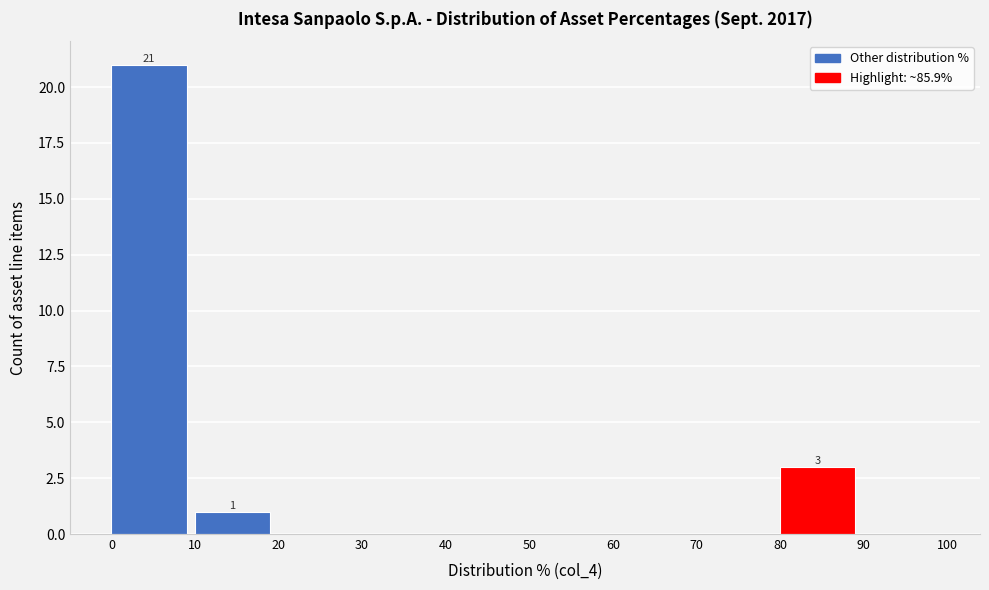

Which range on the x-axis has the tallest bar?

0 to 10